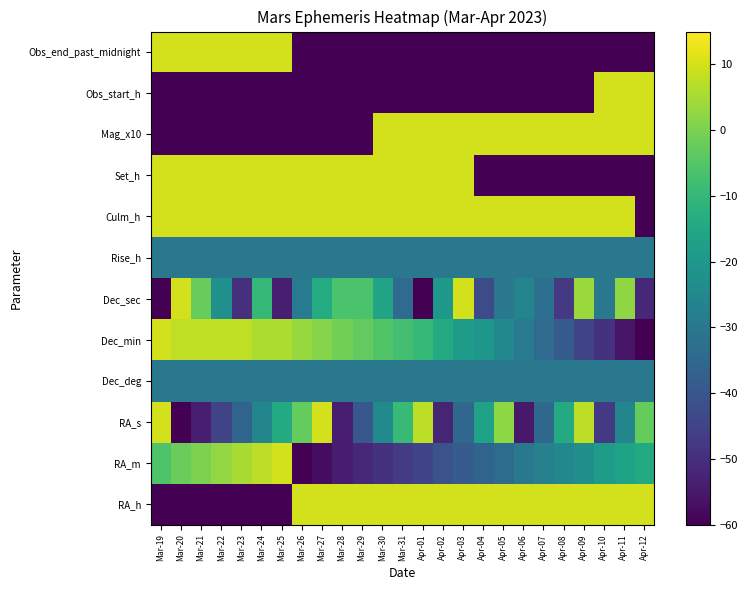

List the series in order of their peak value, highest first.

RA_h, RA_m, RA_s, Dec_min, Dec_sec, Culm_h, Set_h, Mag_x10, Obs_start_h, Obs_end_past_midnight, Dec_deg, Rise_h